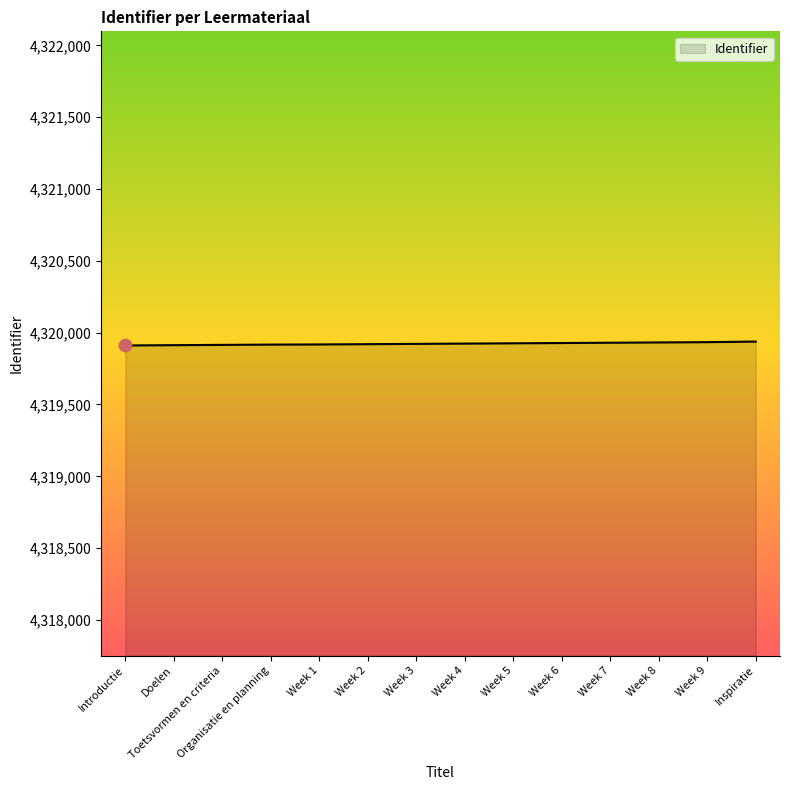

Approximately how many times larger is the value at Week 7 compared to Week 6?

1.0